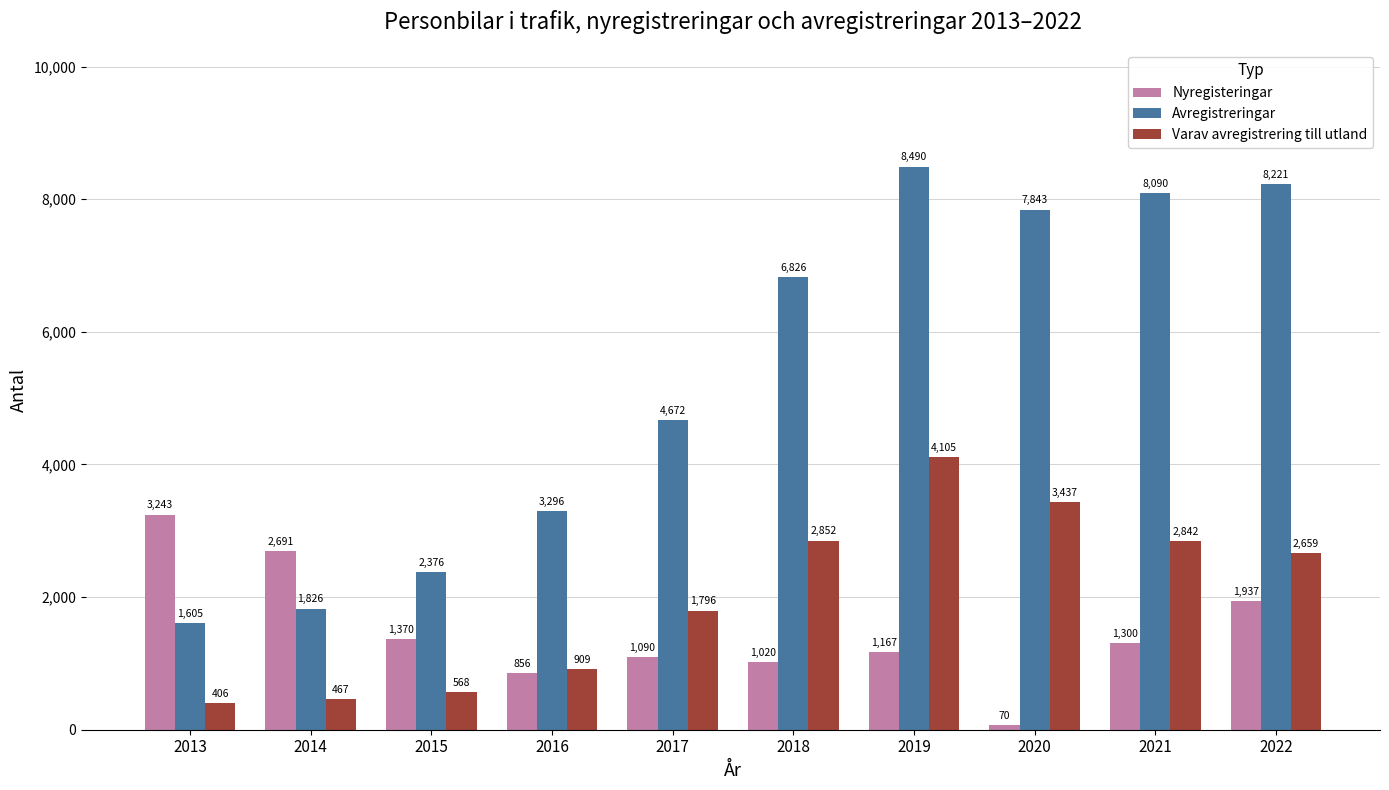

How many data points in Avregistreringar are less than 6826?

5